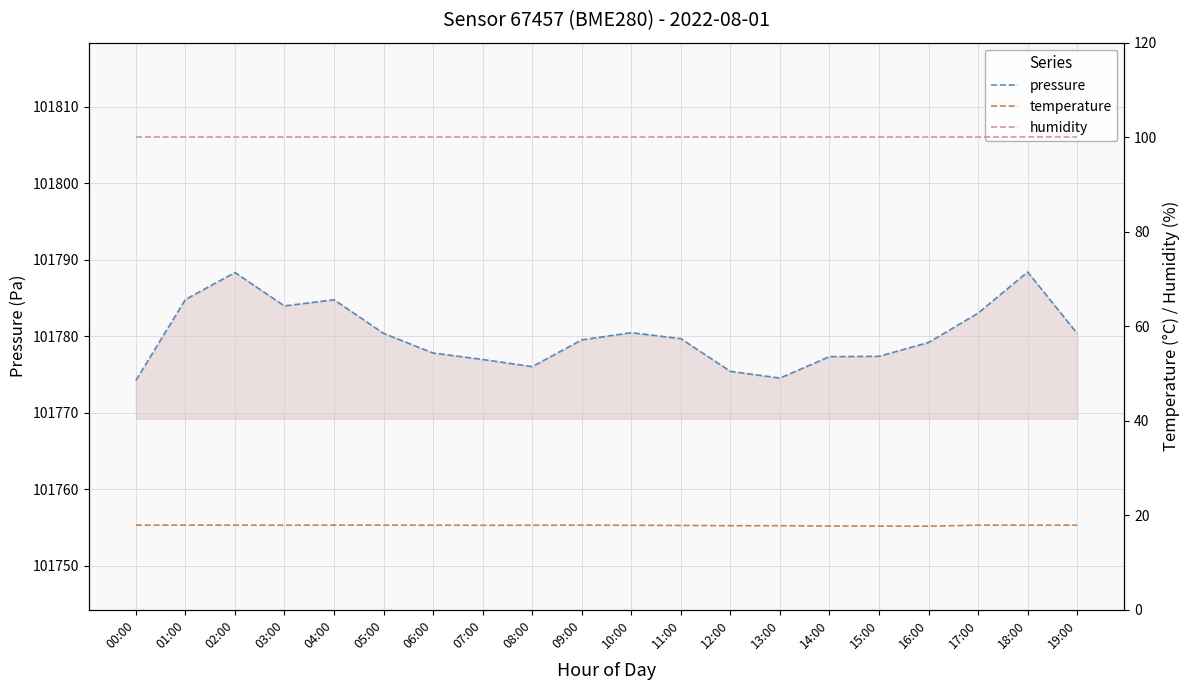

At which category does the chart reach its minimum across all series?

16:00